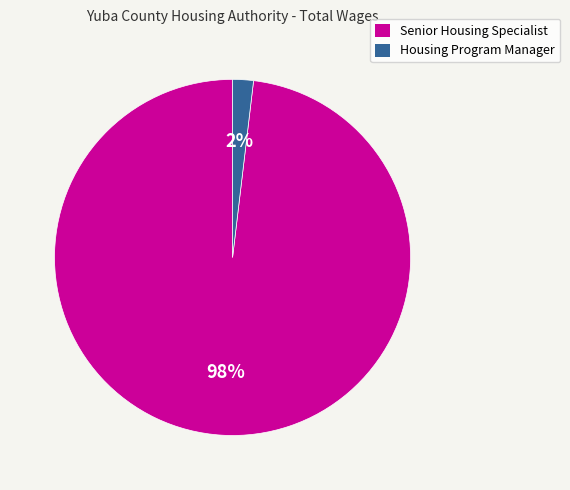

Which slice is the smallest?

Housing Program Manager